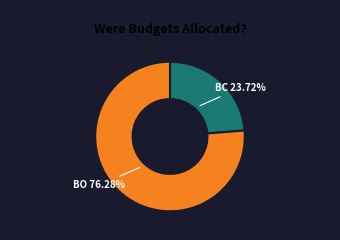

Does any single category account for the majority?

Yes